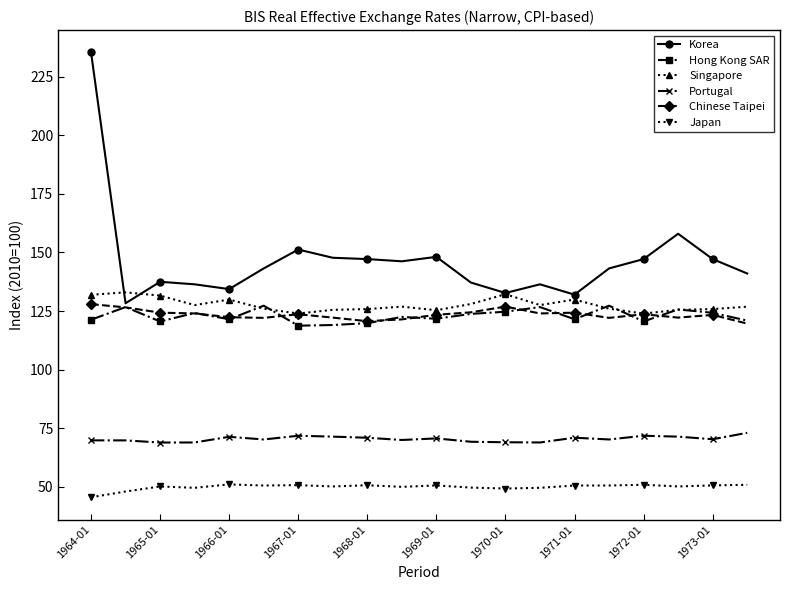

Which series has the largest range (max minus min)?

Korea